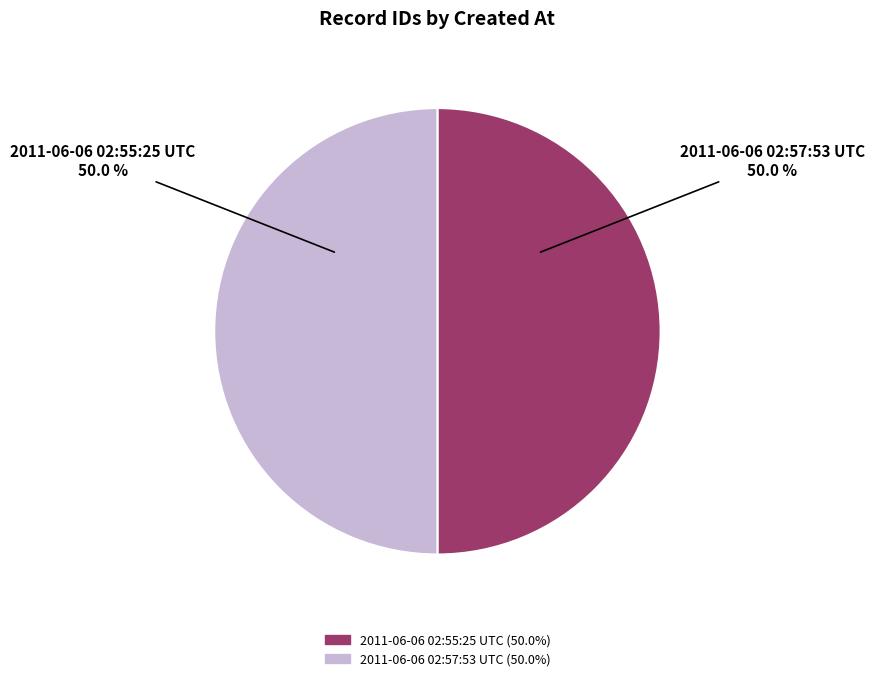

To the nearest percent, what is the average slice percentage?

50%